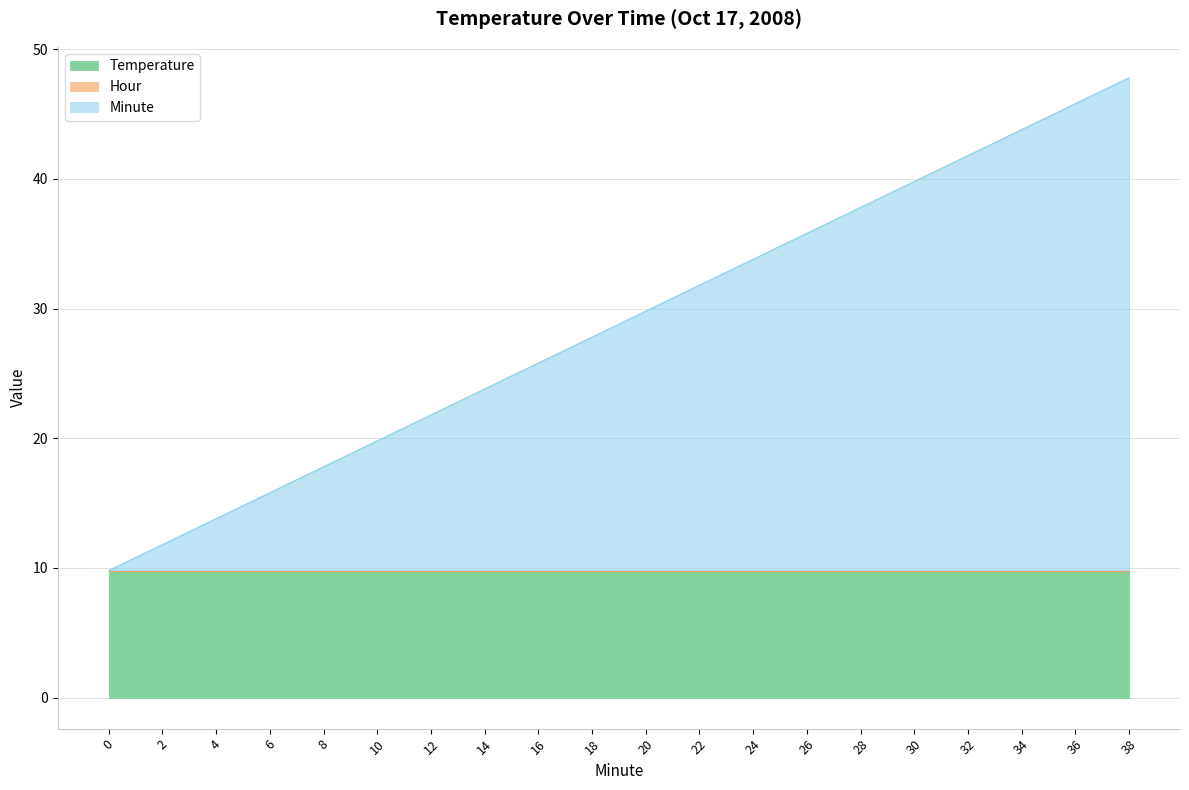

Reading left to right, what are all the values shown in this chart?

Temperature: 0=9.8	2=9.8	4=9.8	6=9.8	8=9.8	10=9.8	12=9.8	14=9.8	16=9.8	18=9.8	20=9.8	22=9.8	24=9.8	26=9.8	28=9.8	30=9.8	32=9.8	34=9.8	36=9.8	38=9.8
Hour: 0=0.0	2=0.0	4=0.0	6=0.0	8=0.0	10=0.0	12=0.0	14=0.0	16=0.0	18=0.0	20=0.0	22=0.0	24=0.0	26=0.0	28=0.0	30=0.0	32=0.0	34=0.0	36=0.0	38=0.0
Minute: 0=0.0	2=2.0	4=4.0	6=6.0	8=8.0	10=10.0	12=12.0	14=14.0	16=16.0	18=18.0	20=20.0	22=22.0	24=24.0	26=26.0	28=28.0	30=30.0	32=32.0	34=34.0	36=36.0	38=38.0